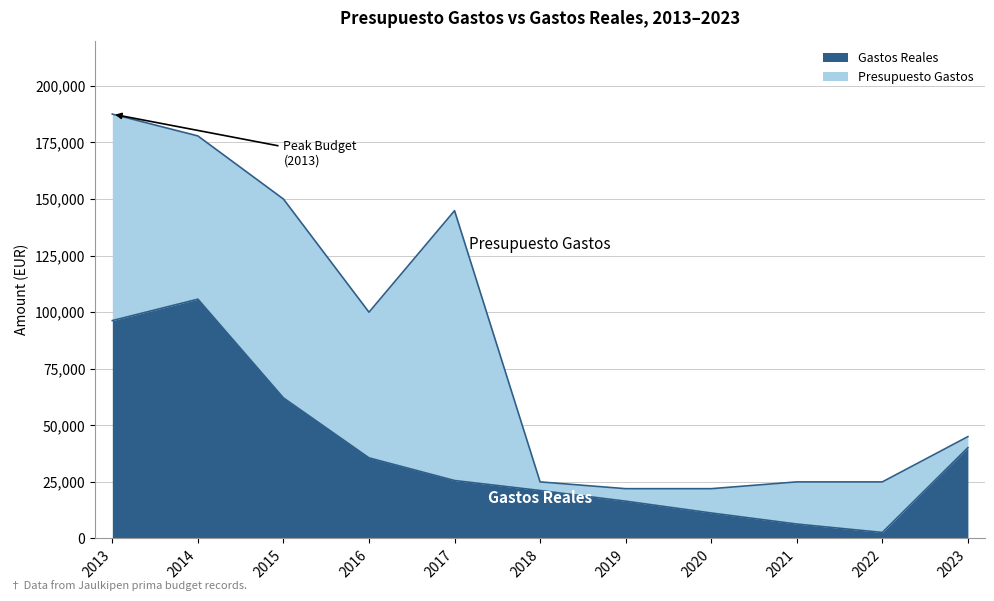

What is the approximate value of Presupuesto Gastos at 2023?

45000.0